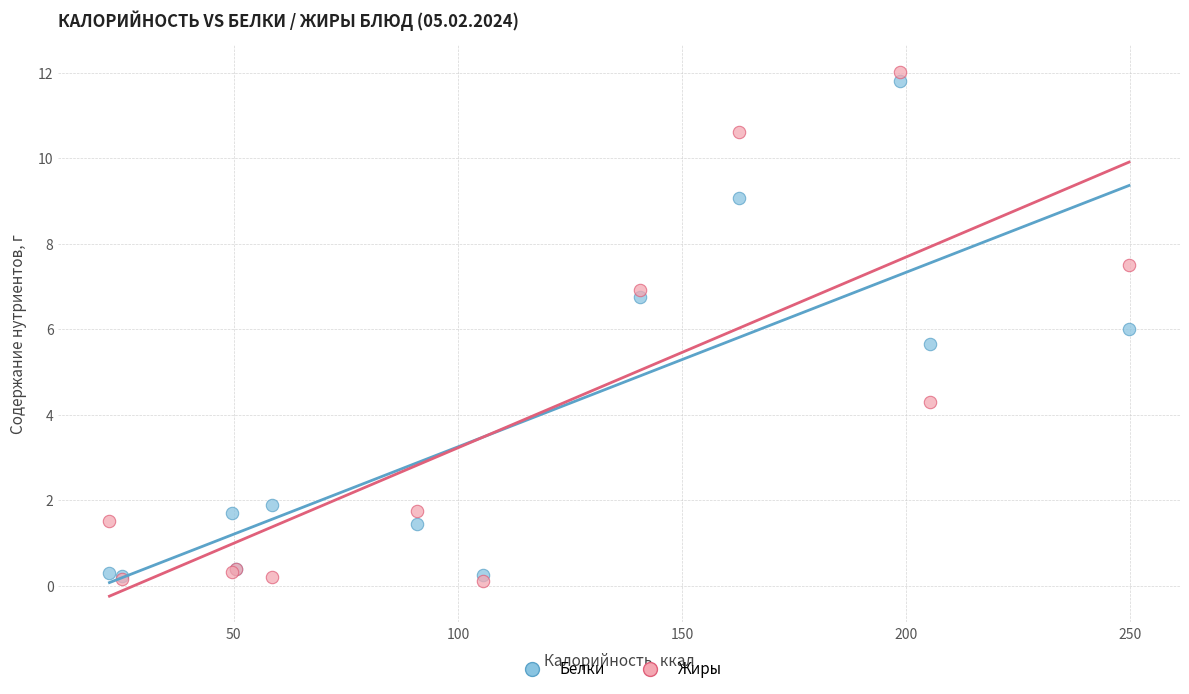

Which series has the largest Y range (max minus min)?

Жиры